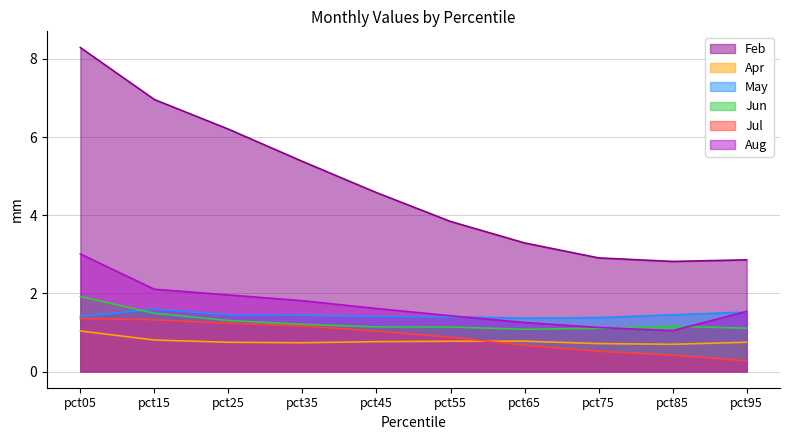

At which category is the sum across all series the highest?

pct05